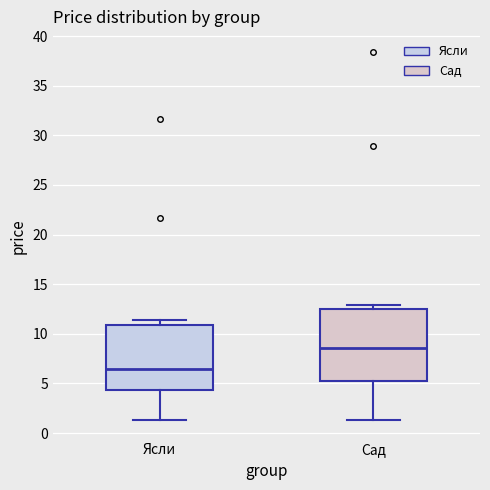

Comparing the boxes themselves (not the whiskers), which one is the tallest?

Сад